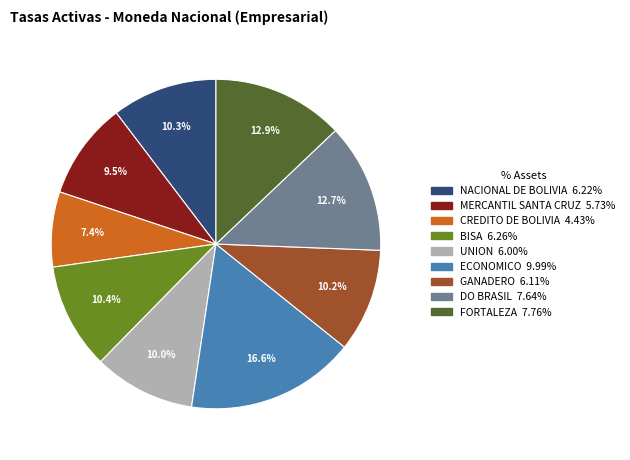

Which slice is the largest?

ECONOMICO